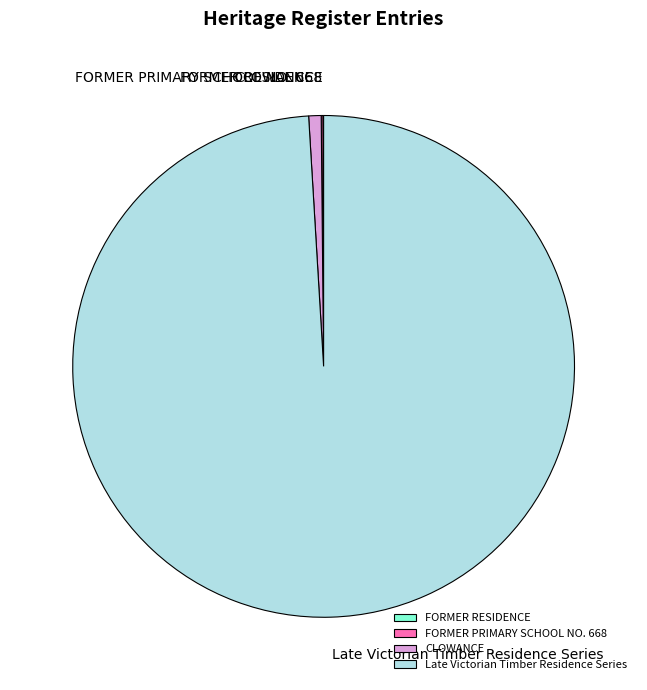

Is the sum of CLOWANCE and Late Victorian Timber Residence Series greater than half?

Yes